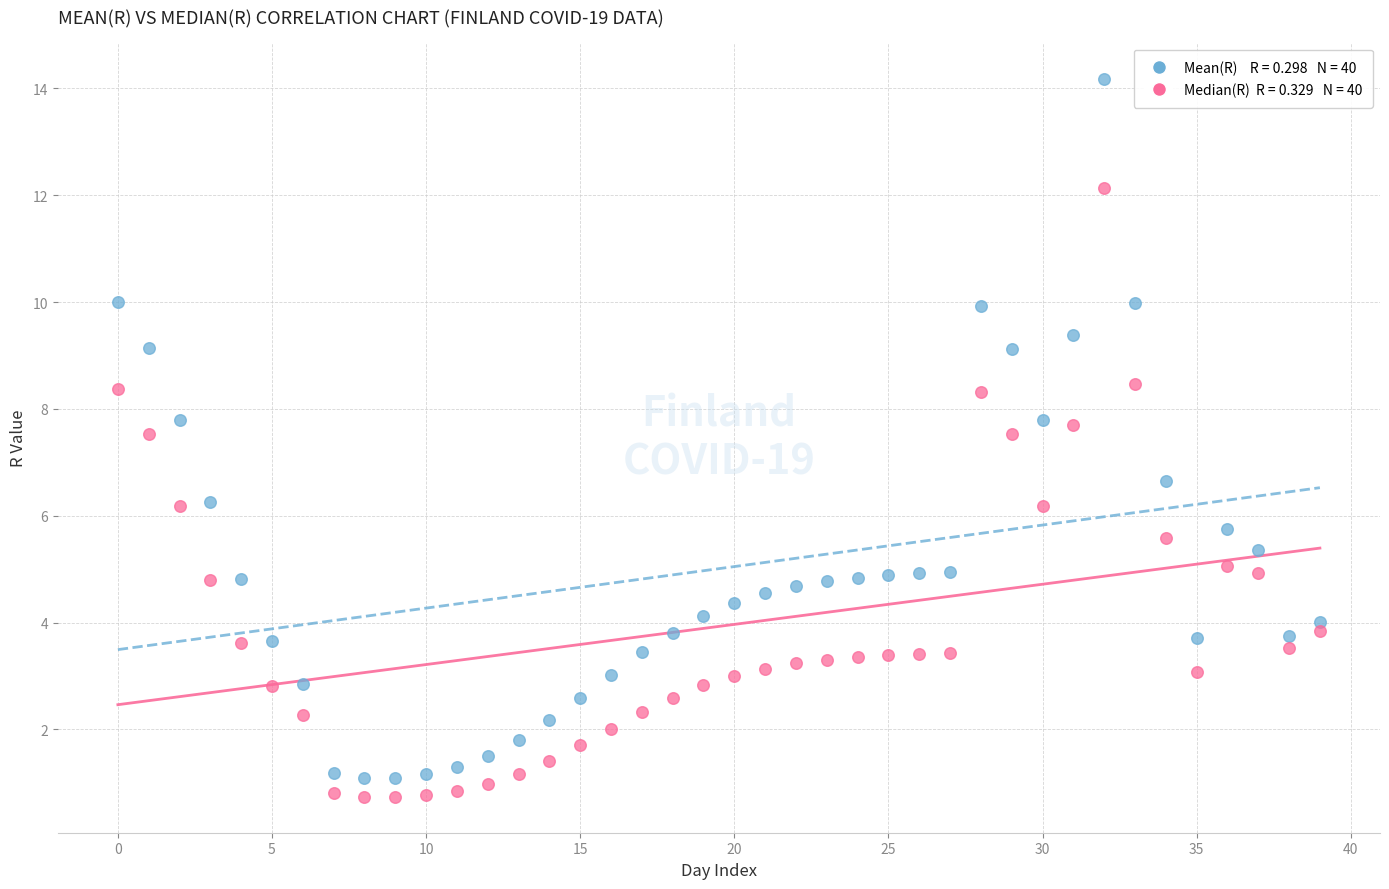

Across all data points, what is the range of Y values (max minus min)?

13.4